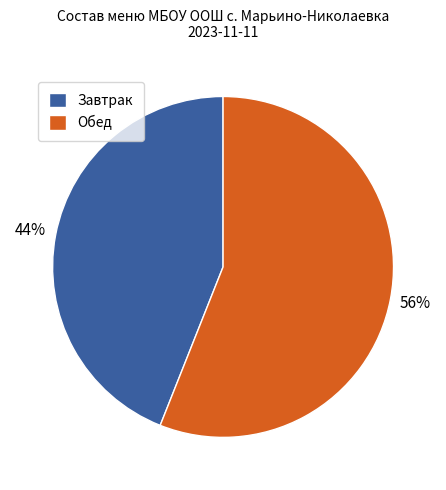

Which category has the biggest portion of the pie?

Обед